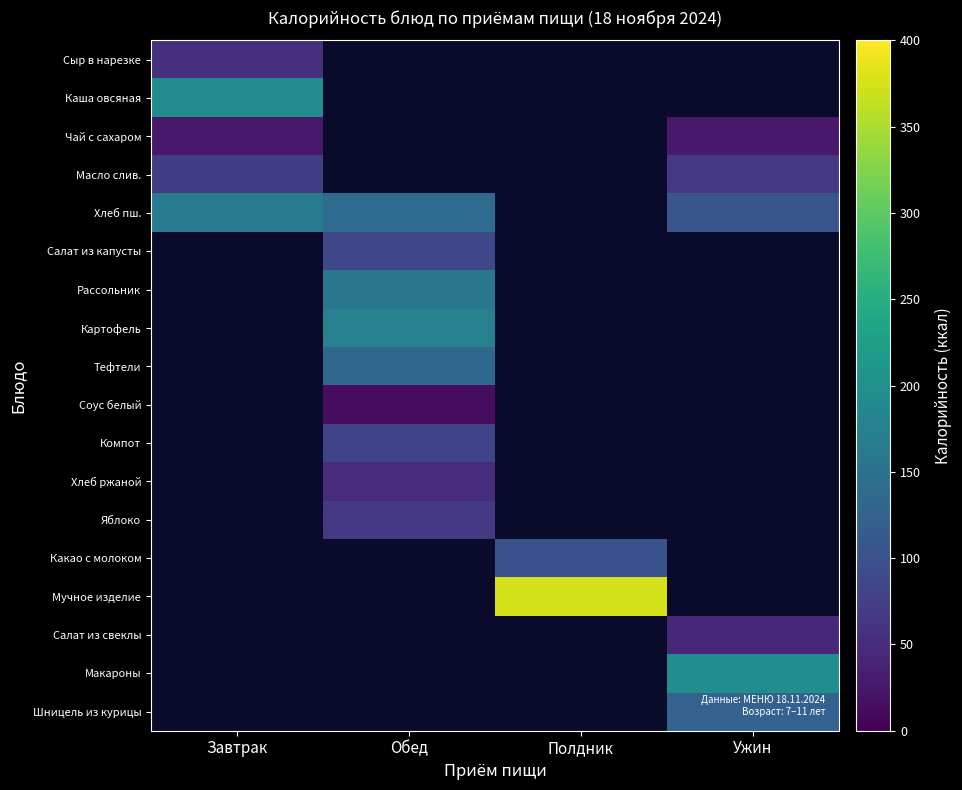

How many distinct data groups are displayed?

18